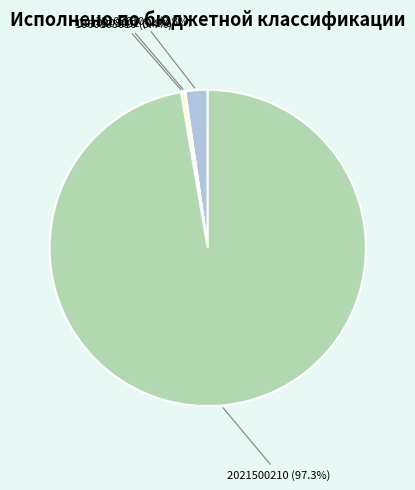

What is the majority slice?

2021500210 (97.3%)